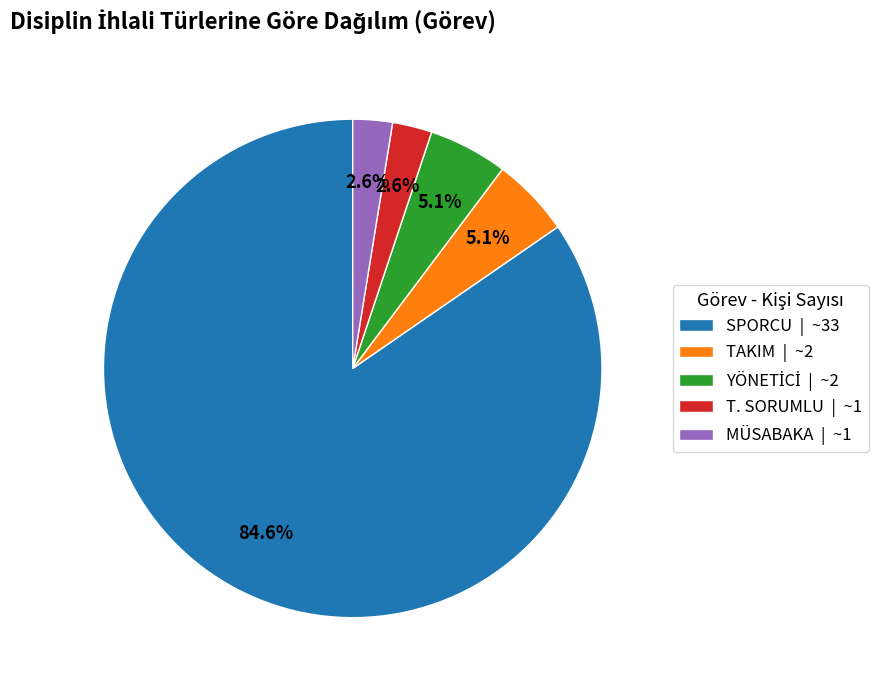

True or false: SPORCU accounts for 85% of the total.

True